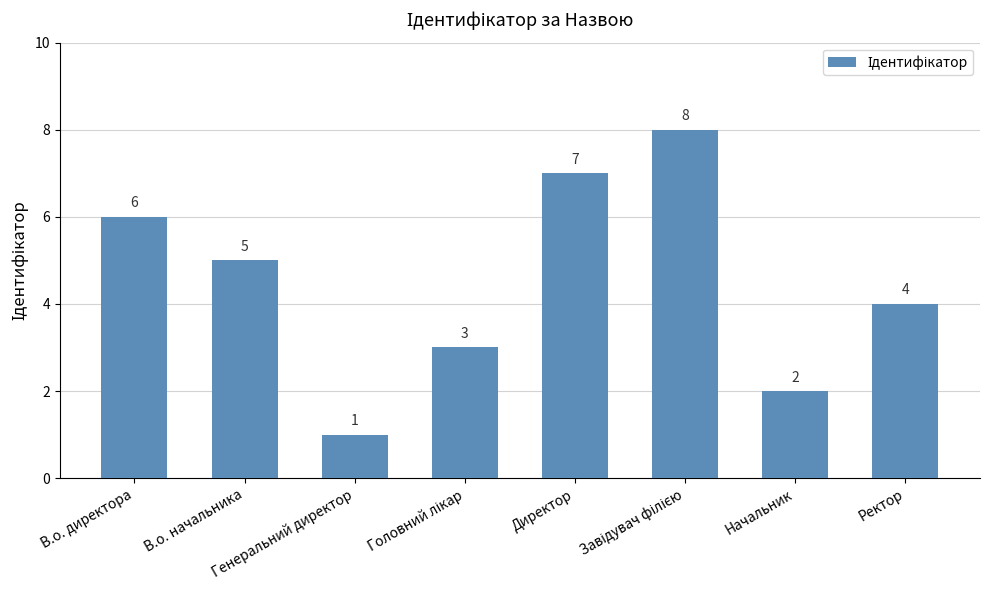

What is the difference between the second highest and minimum values?

6